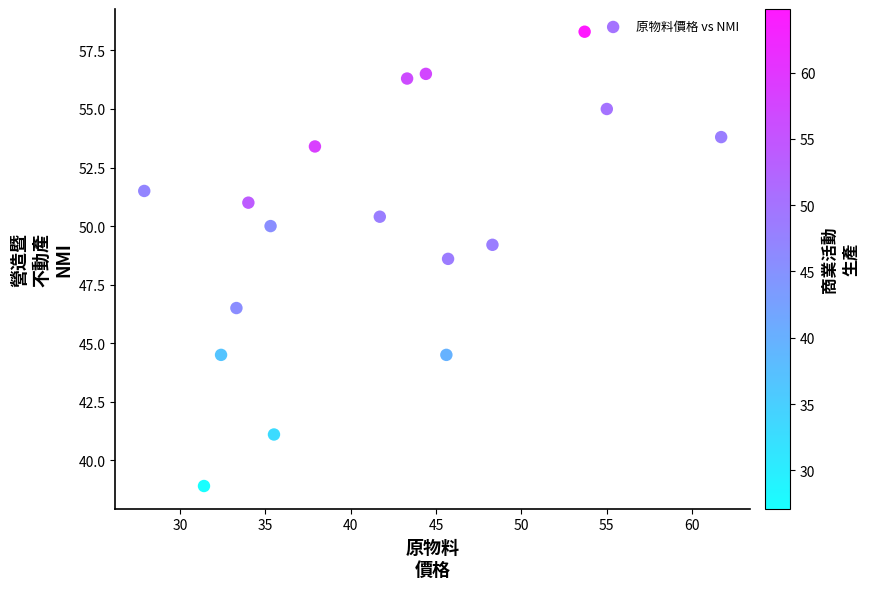

What is the range of X values (max minus min)?

33.8